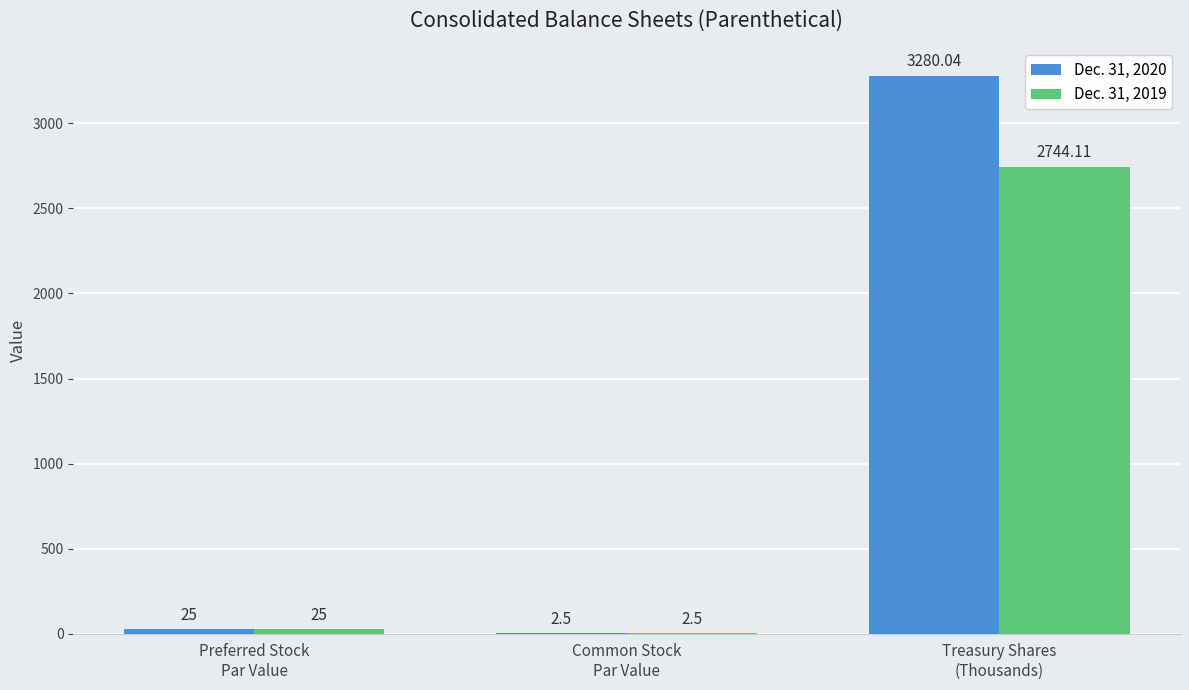

Which series has the largest total across all categories?

Dec. 31, 2020